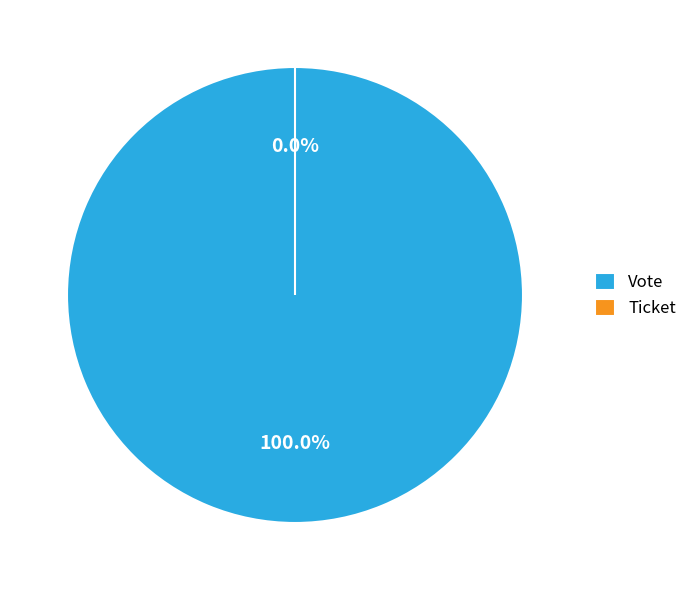

Which slice is the largest?

Vote